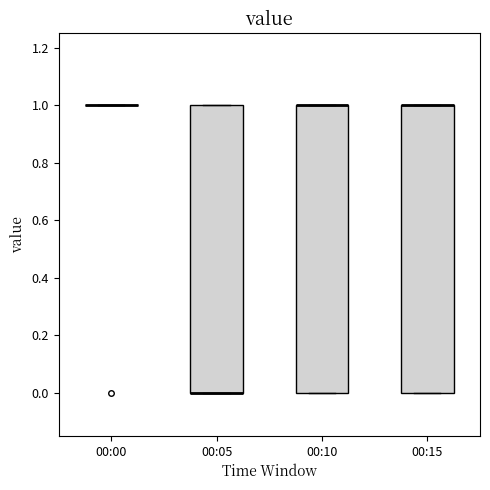

Reading left to right, transcribe this box plot: for each box, give where its median line is, the range the box spans, and where its two whiskers end, as read against the y-axis. The values are not printed on the chart, so give them approximately, as read against the axis.

00:00: box collapsed to a line at 1, whiskers 1 to 1
00:05: median 0 (drawn on the box's lower edge), box 0 to 1, whiskers 0 to 1
00:10: median 1 (drawn on the box's upper edge), box 0 to 1, whiskers 0 to 1
00:15: median 1 (drawn on the box's upper edge), box 0 to 1, whiskers 0 to 1